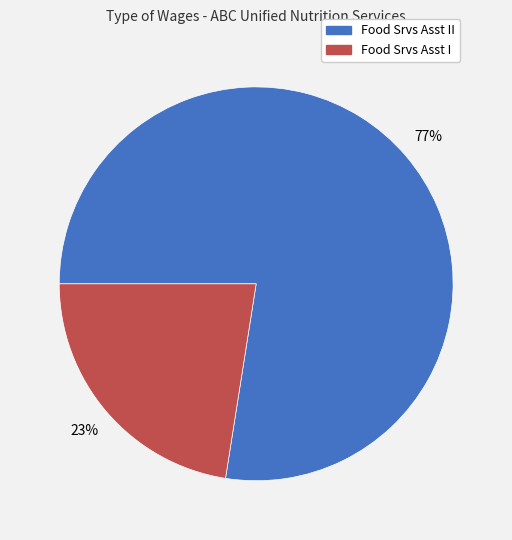

To the nearest percent, what is the combined percentage of Food Srvs Asst I and Food Srvs Asst II?

100%